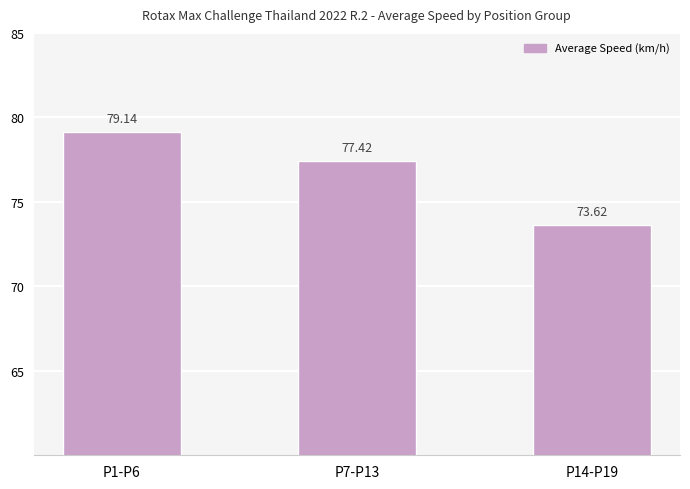

How many bars are there in total?

3